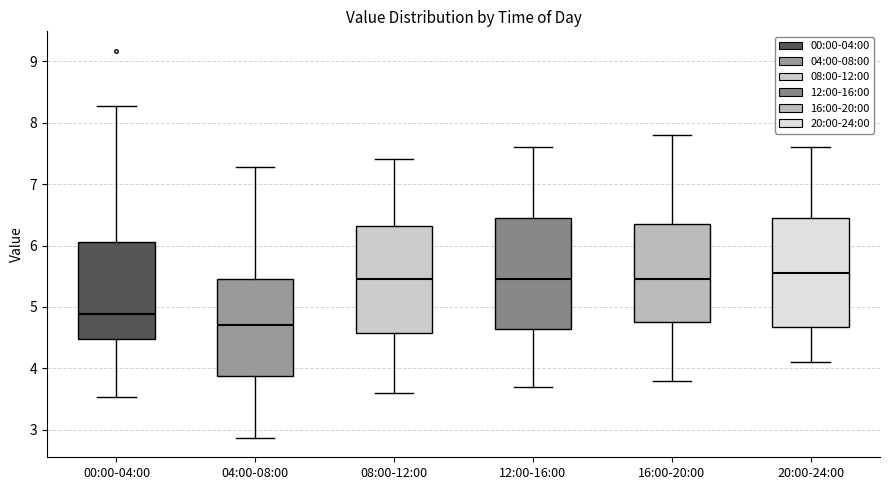

Reading left to right, read every box against the y-axis: the position of its median line, the range the box covers, and the ends of its whiskers. The values are not printed on the chart, so give them approximately, as read against the axis.

00:00-04:00: median 4.9, box 4.5 to 6.1, whiskers 3.5 to 8.3
04:00-08:00: median 4.7, box 3.9 to 5.4, whiskers 2.9 to 7.3
08:00-12:00: median 5.5, box 4.6 to 6.3, whiskers 3.6 to 7.4
12:00-16:00: median 5.5, box 4.7 to 6.5, whiskers 3.7 to 7.6
16:00-20:00: median 5.5, box 4.8 to 6.4, whiskers 3.8 to 7.8
20:00-24:00: median 5.6, box 4.7 to 6.5, whiskers 4.1 to 7.6